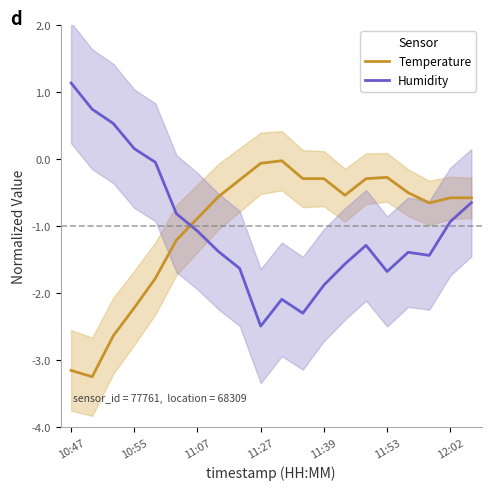

Where is Temperature nearest to the value 0?

11:07